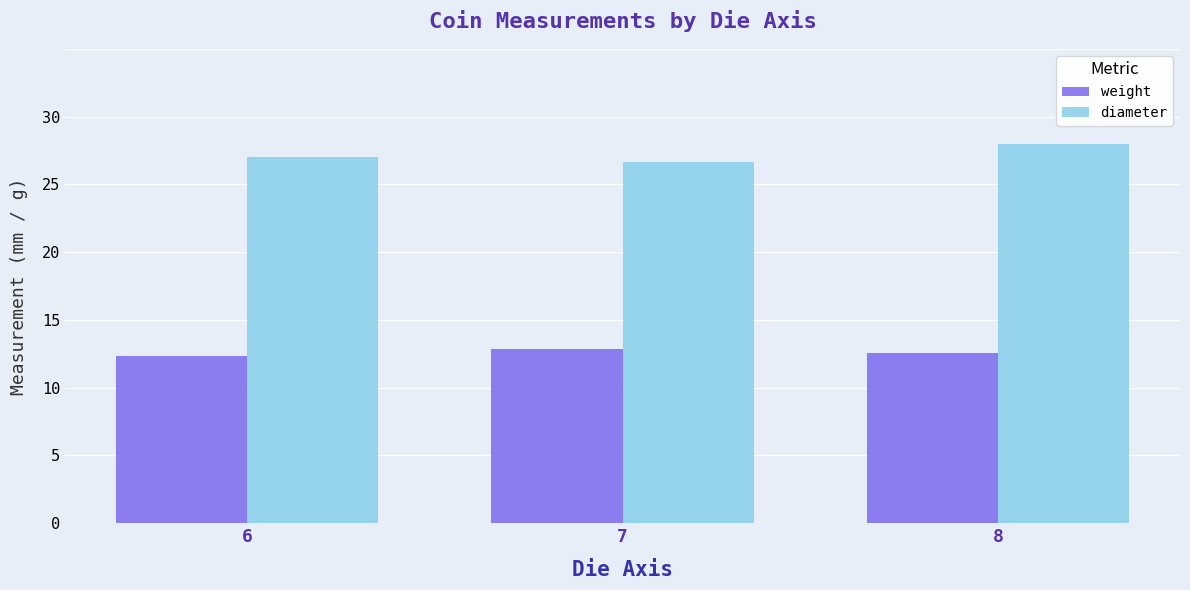

At how many categories does at least one series exceed 19?

3